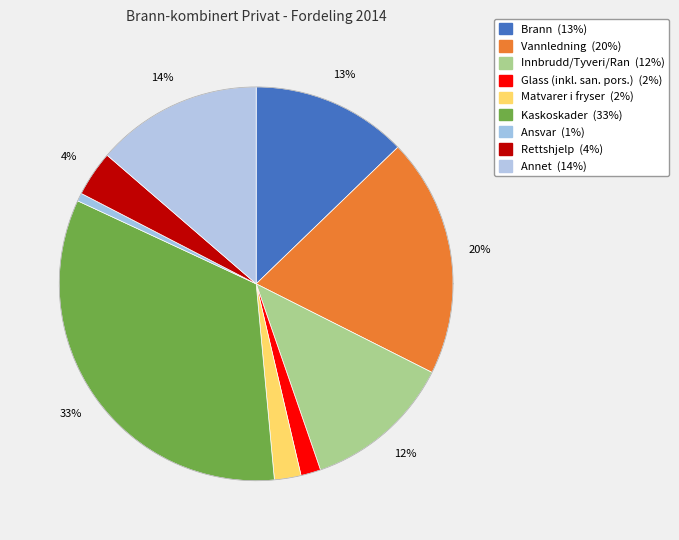

What is the largest slice in the pie chart?

Kaskoskader